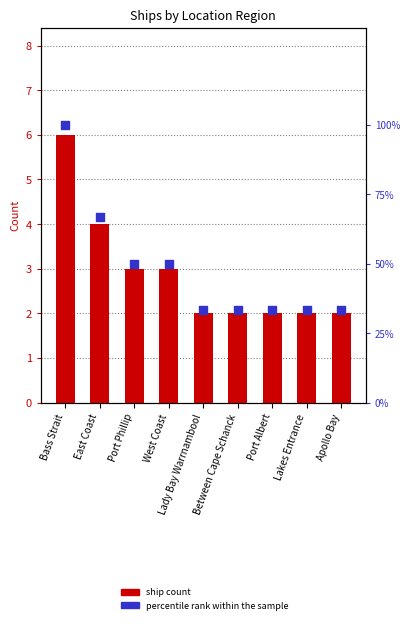

At which category is the sum across all series the highest?

Bass Strait